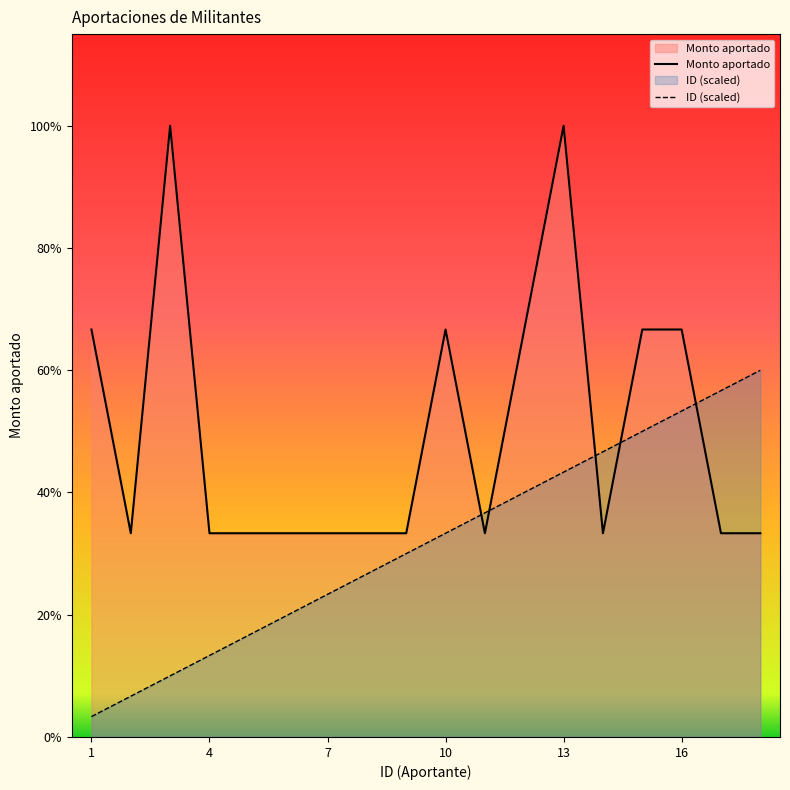

Does the chart display data point markers on the line(s)?

No